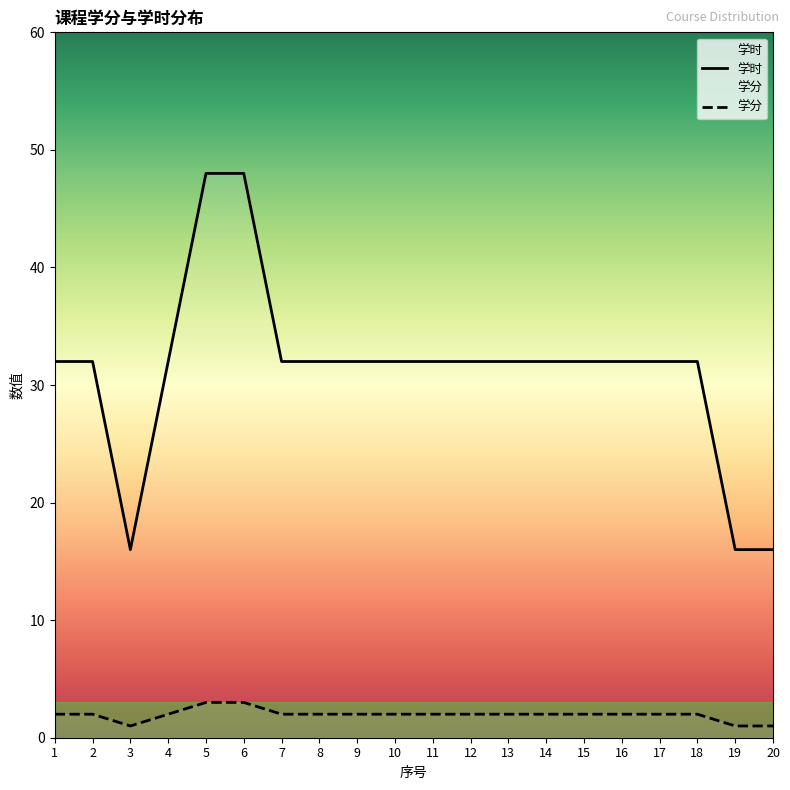

What is the difference between the second highest and minimum values in the 学分 series?

2